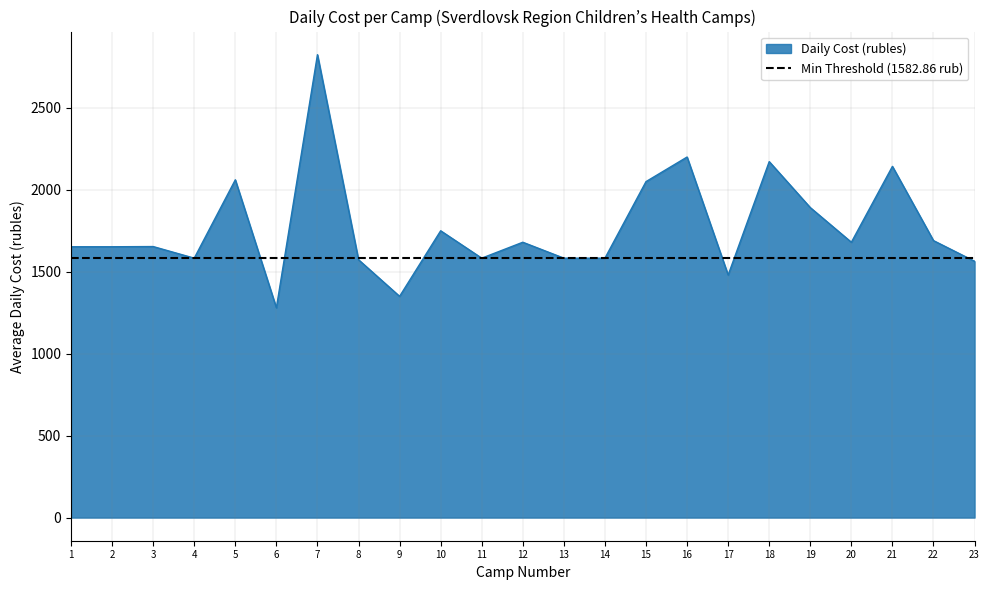

What is the average value?

1768.7